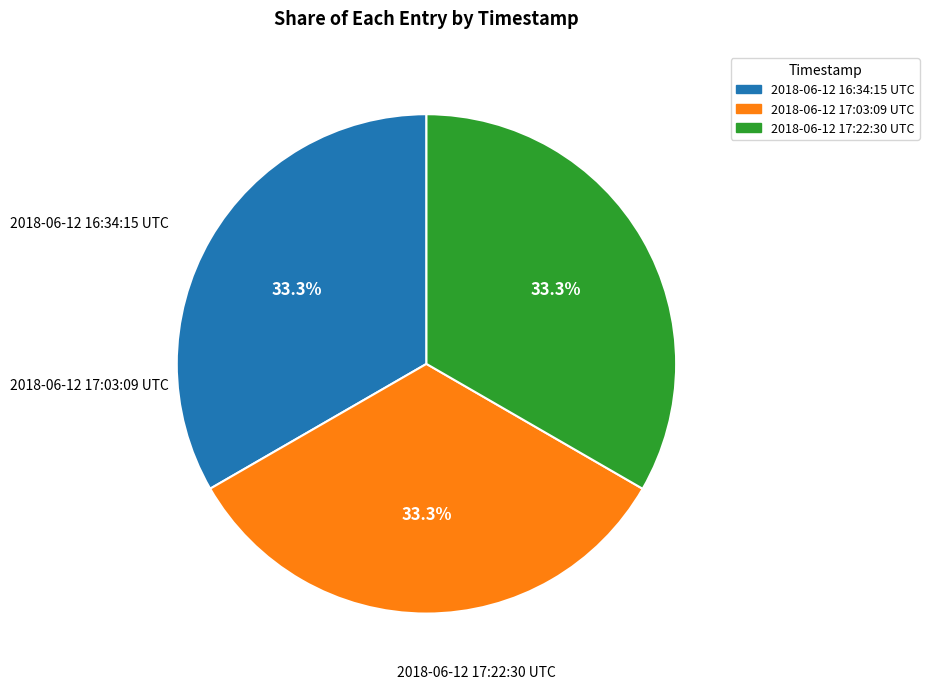

To the nearest percent, what percentage of the pie is 2018-06-12 17:03:09 UTC?

33%